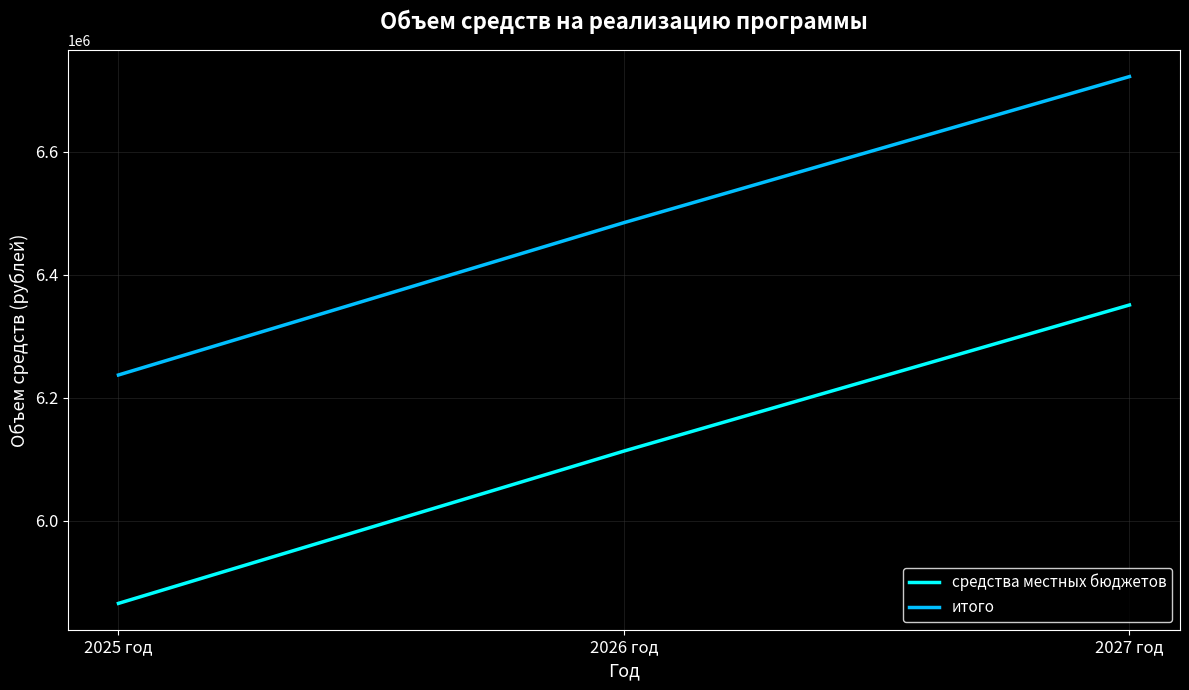

Which category has the lowest value in the итого series?

2025 год